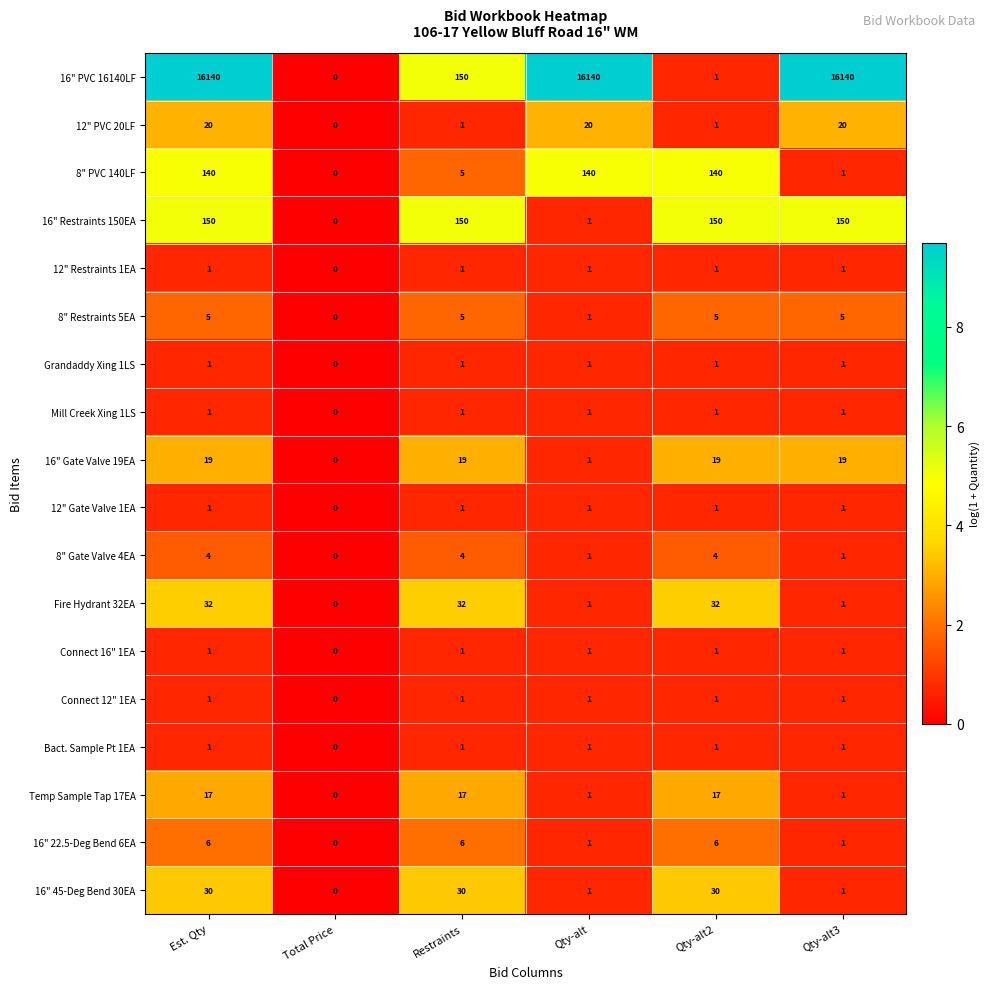

How many data points does each series have?

6